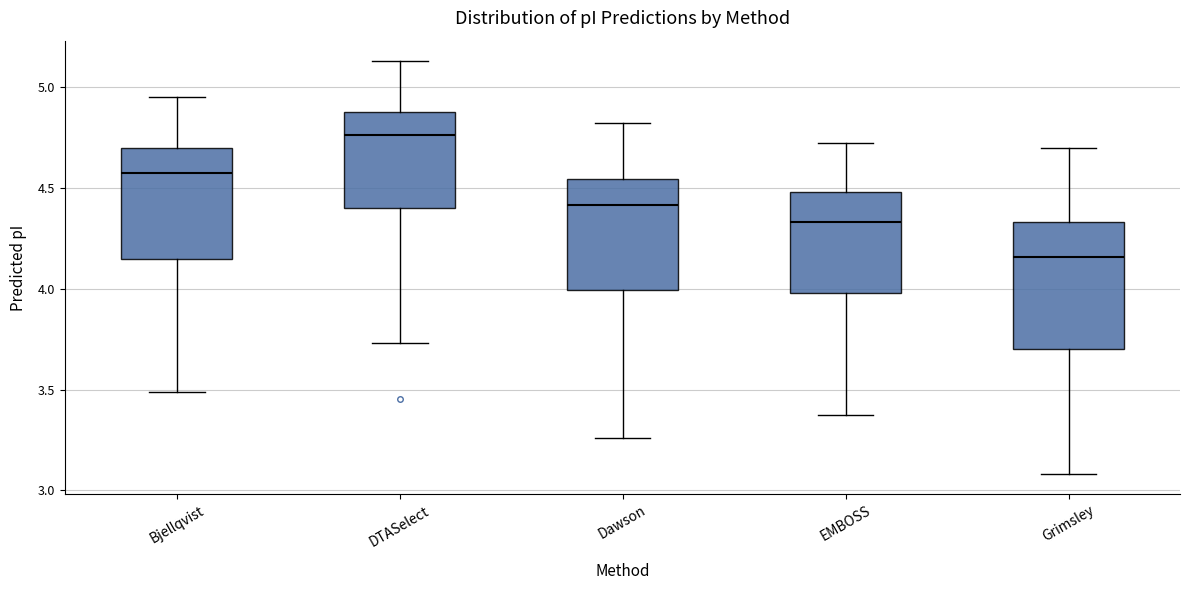

Comparing the boxes themselves (not the whiskers), which one is the tallest?

Grimsley